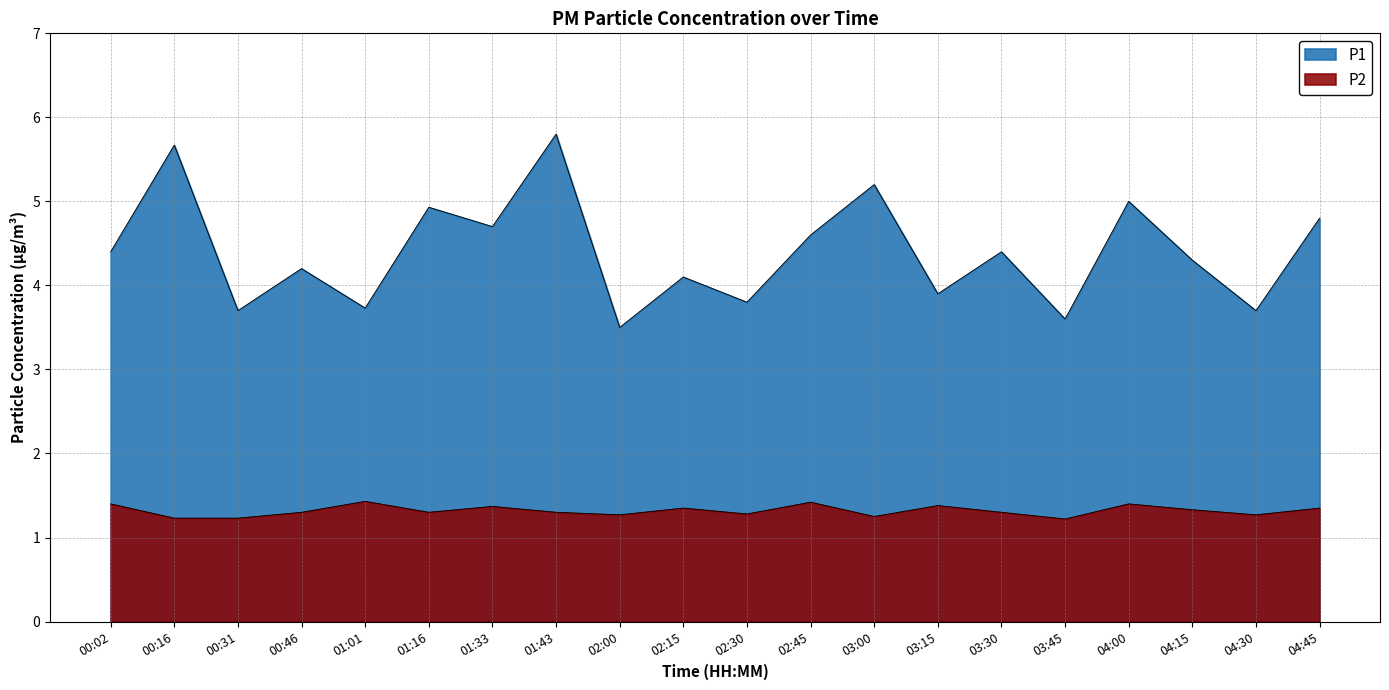

What are all the series names shown in the legend?

P1, P2